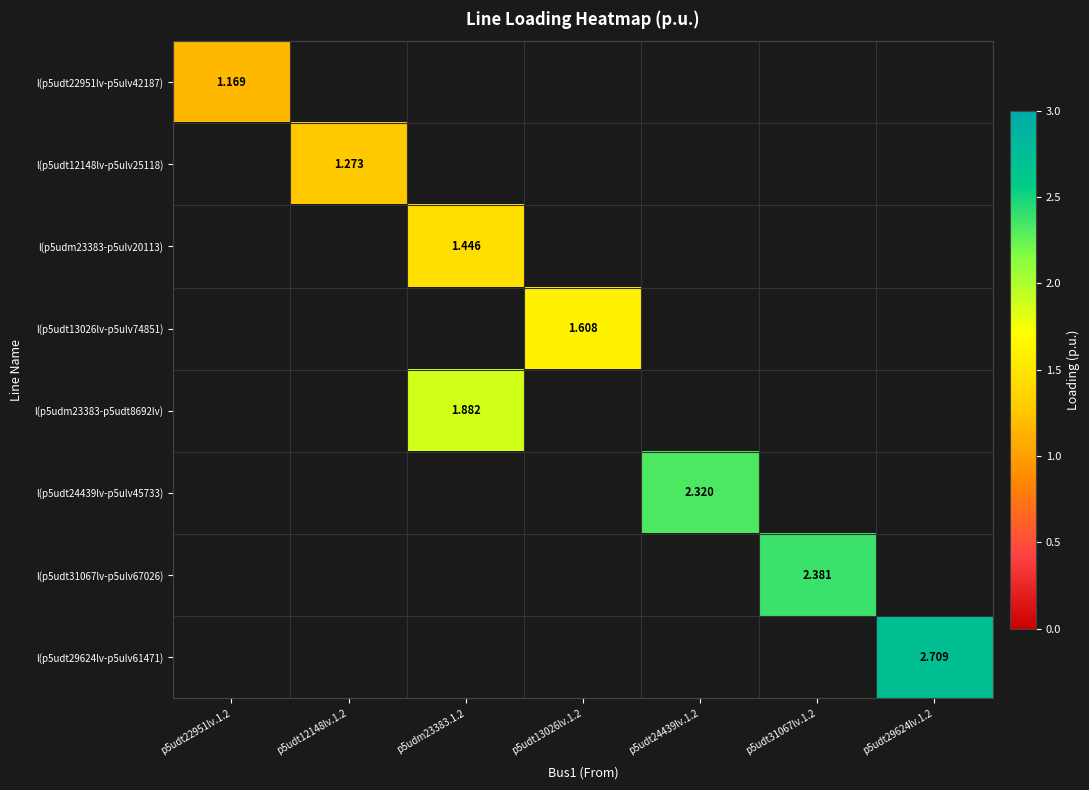

What is the maximum value shown in the chart?

2.7